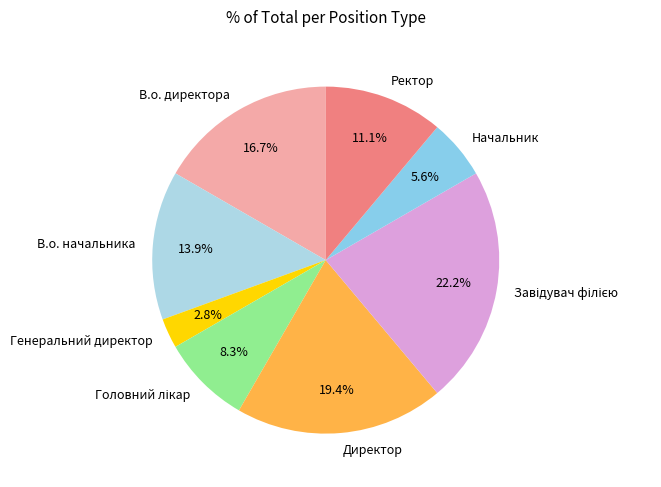

Combined, what portion of the pie is Директор and В.о. начальника?

33.3%